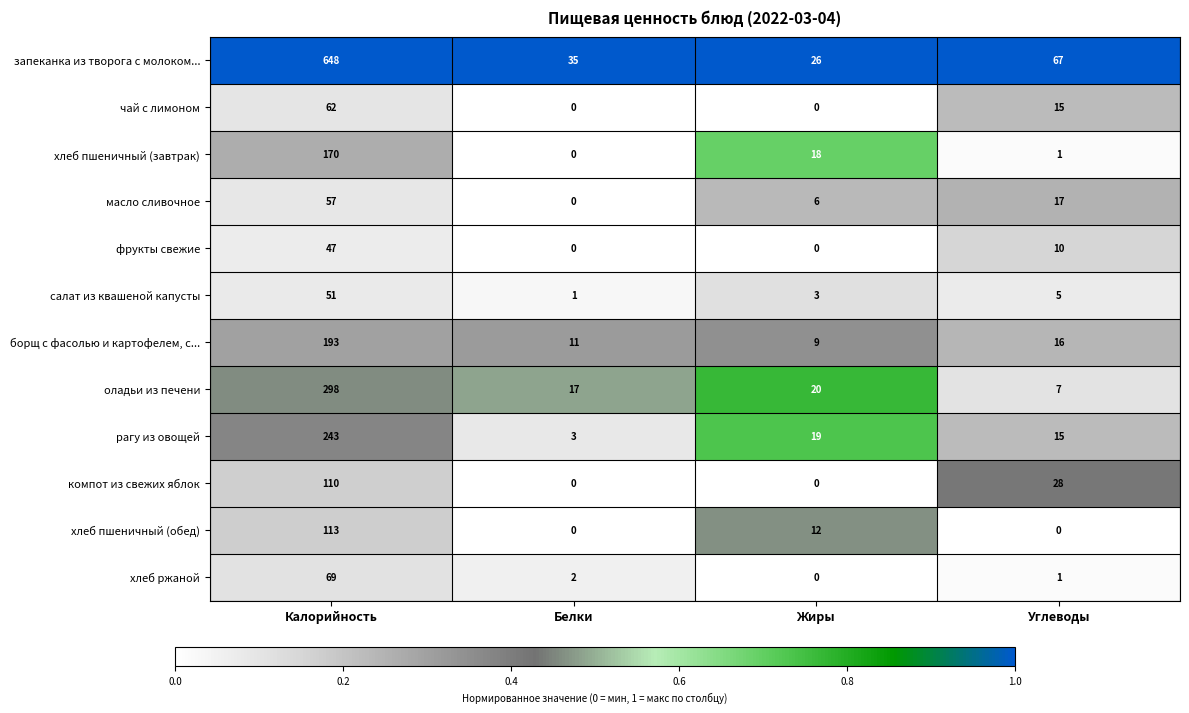

How many series are shown in this chart?

12